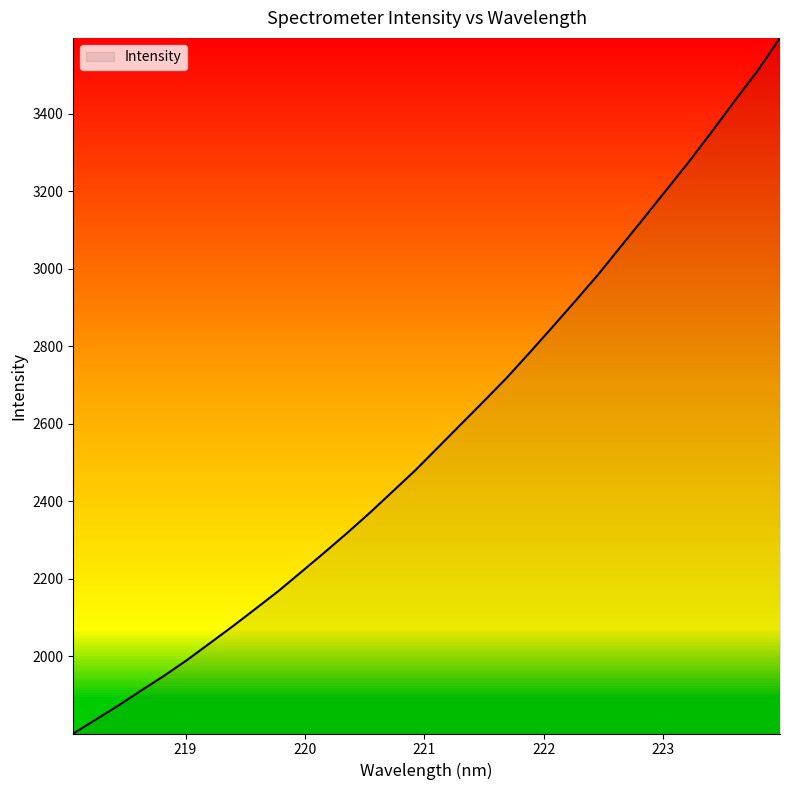

How many lines are shown in the chart?

1